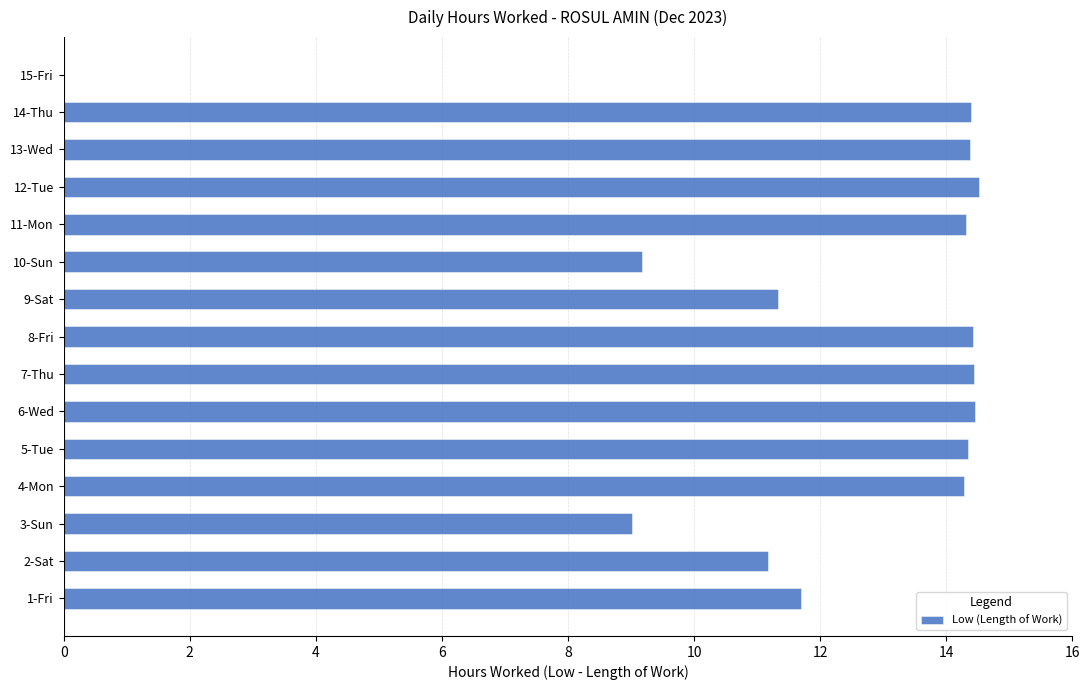

What is the sum of all values?

182.0